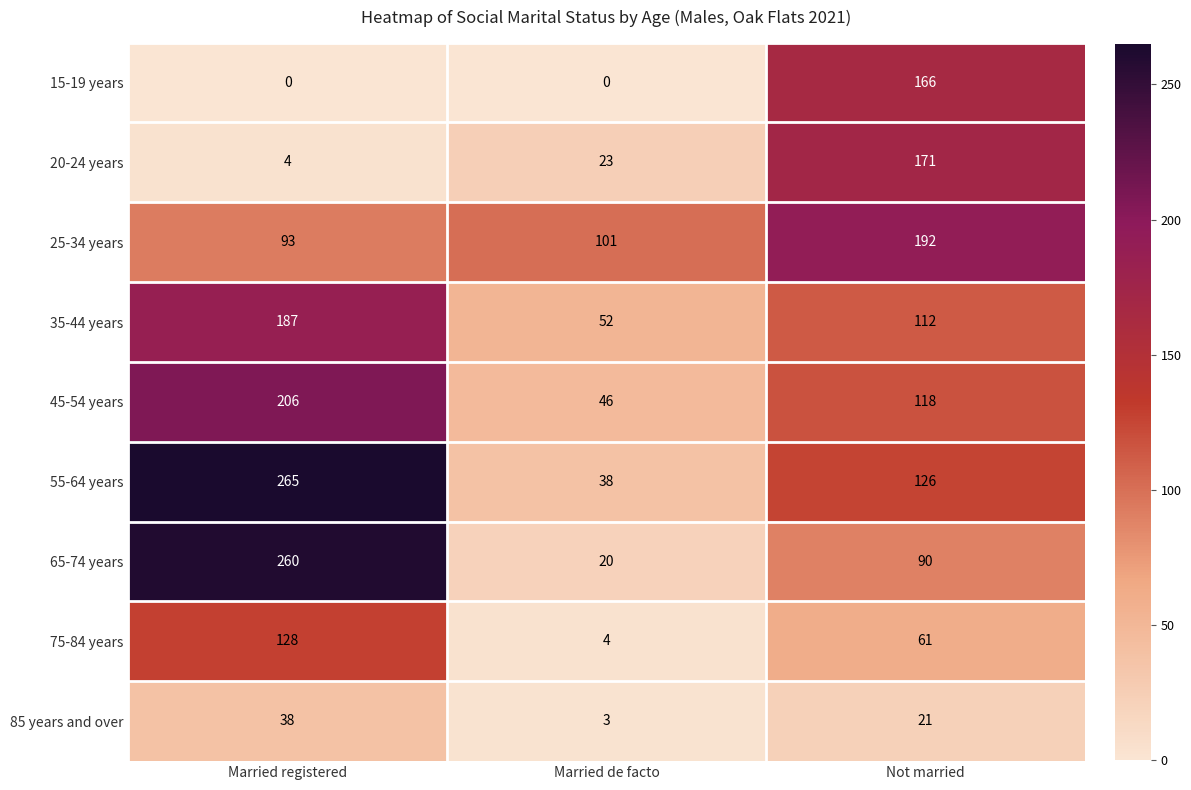

What is the total value across all series at Married registered?

1181